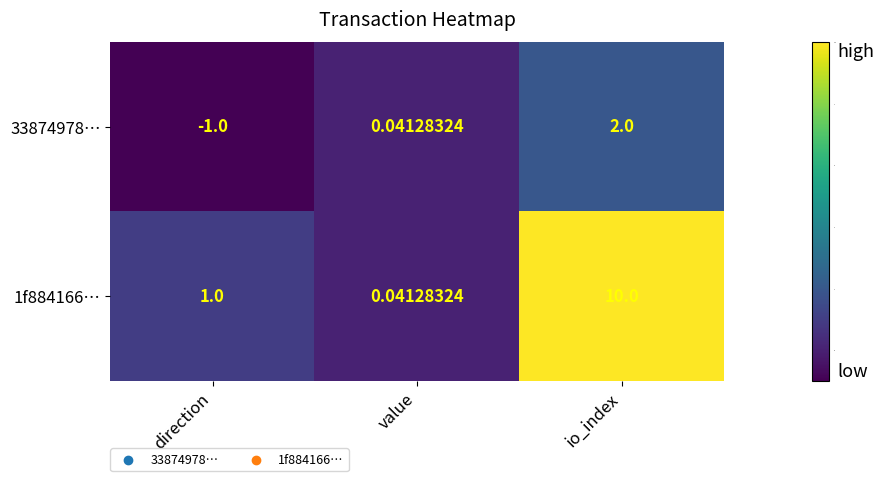

At which label does 1f884166… reach its peak?

io_index